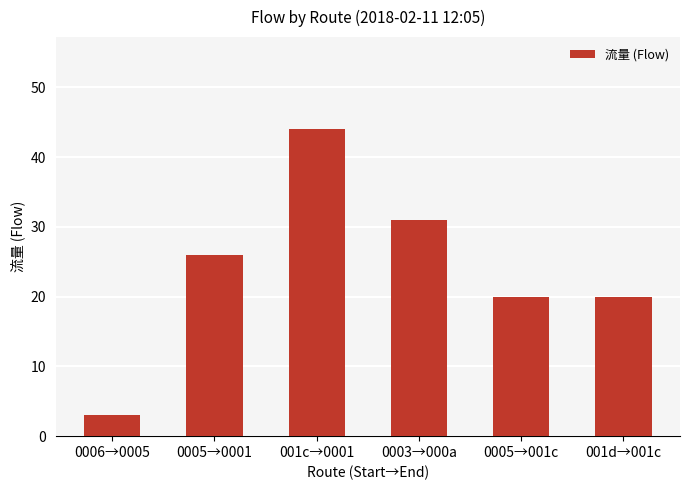

The value at 001d→001c is 14. True or false?

False